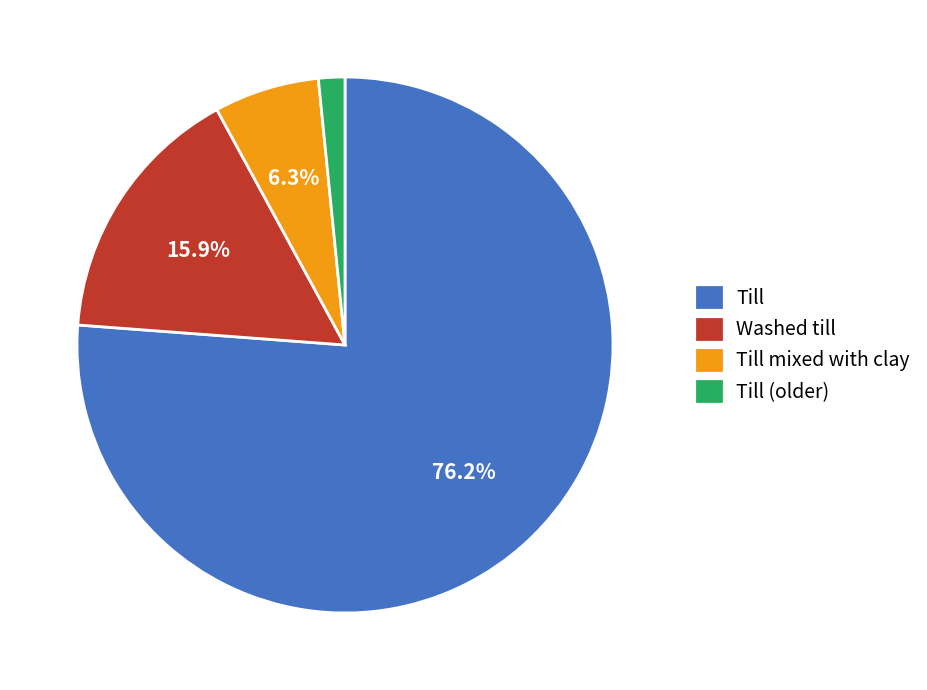

Which slice is the smallest?

Till (older)